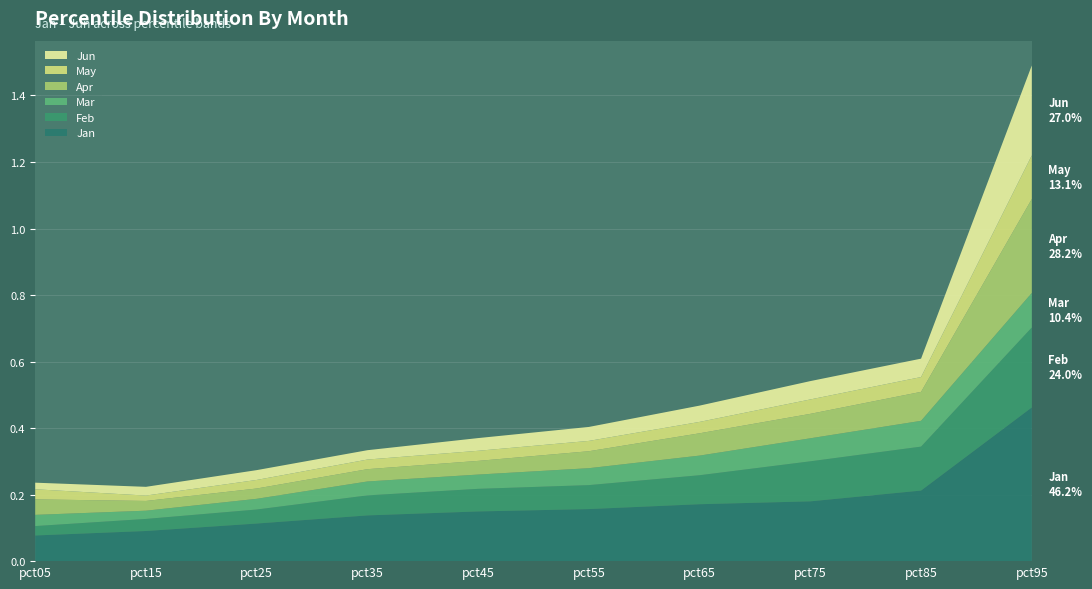

Reading left to right, what are all the values shown in this chart?

Jan: pct05=0.1	pct15=0.1	pct25=0.1	pct35=0.1	pct45=0.1	pct55=0.2	pct65=0.2	pct75=0.2	pct85=0.2	pct95=0.5
Feb: pct05=0.0	pct15=0.0	pct25=0.0	pct35=0.1	pct45=0.1	pct55=0.1	pct65=0.1	pct75=0.1	pct85=0.1	pct95=0.2
Mar: pct05=0.0	pct15=0.0	pct25=0.0	pct35=0.0	pct45=0.0	pct55=0.1	pct65=0.1	pct75=0.1	pct85=0.1	pct95=0.1
Apr: pct05=0.0	pct15=0.0	pct25=0.0	pct35=0.0	pct45=0.0	pct55=0.1	pct65=0.1	pct75=0.1	pct85=0.1	pct95=0.3
May: pct05=0.0	pct15=0.0	pct25=0.0	pct35=0.0	pct45=0.0	pct55=0.0	pct65=0.0	pct75=0.0	pct85=0.0	pct95=0.1
Jun: pct05=0.0	pct15=0.0	pct25=0.0	pct35=0.0	pct45=0.0	pct55=0.0	pct65=0.0	pct75=0.1	pct85=0.1	pct95=0.3